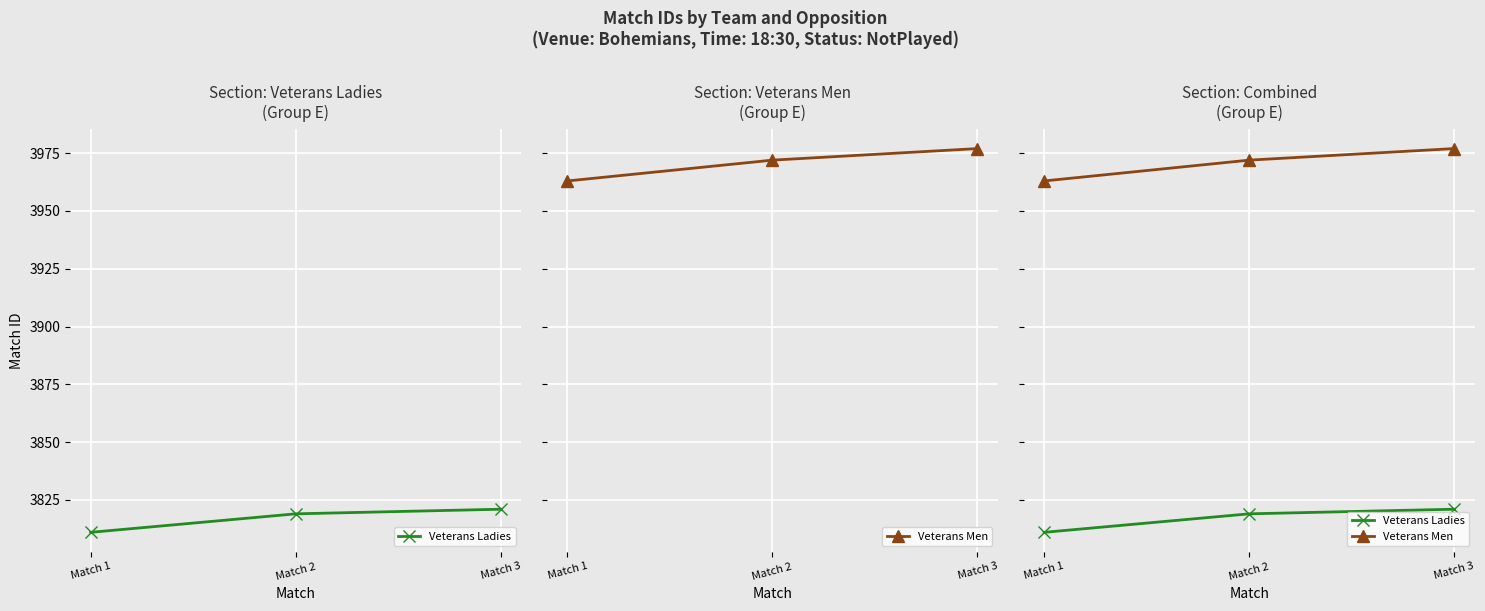

The Veterans Men series shows 3972 at Match 2. True or false?

True